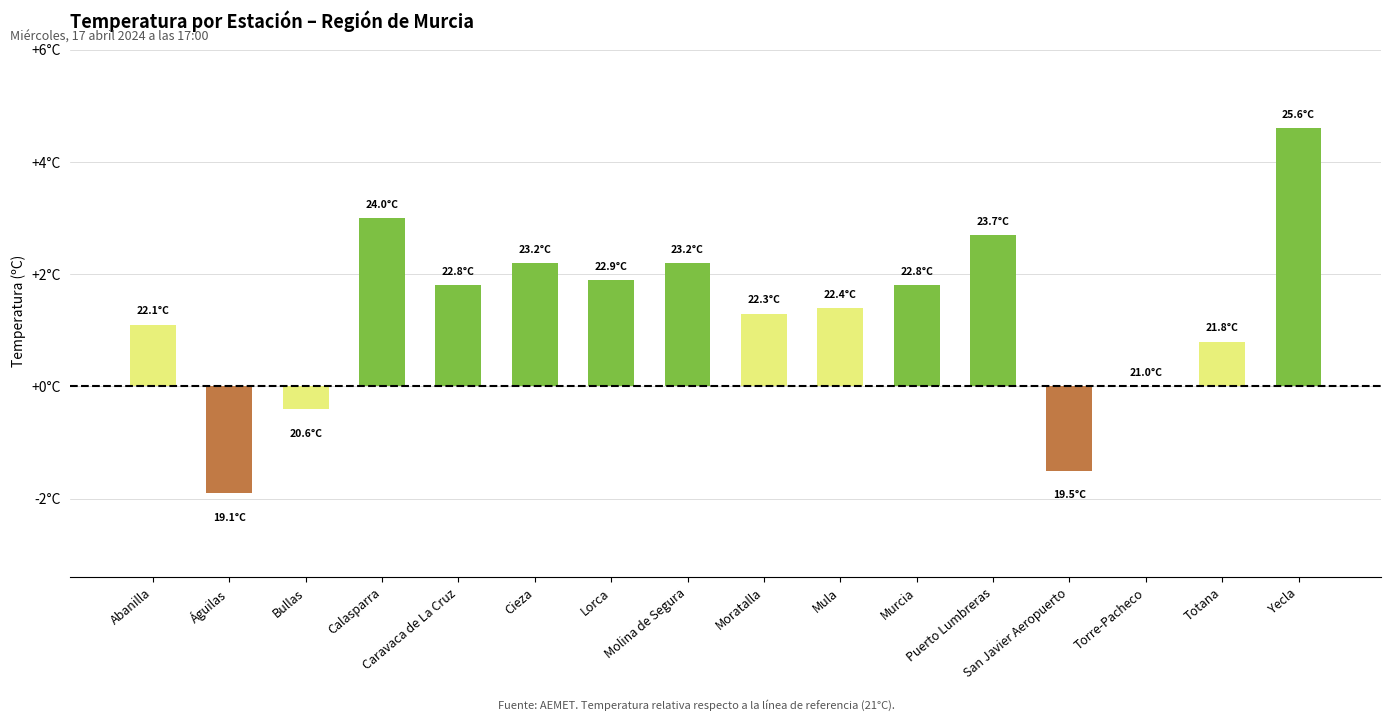

What is the change in value from Moratalla to Murcia?

+0.5